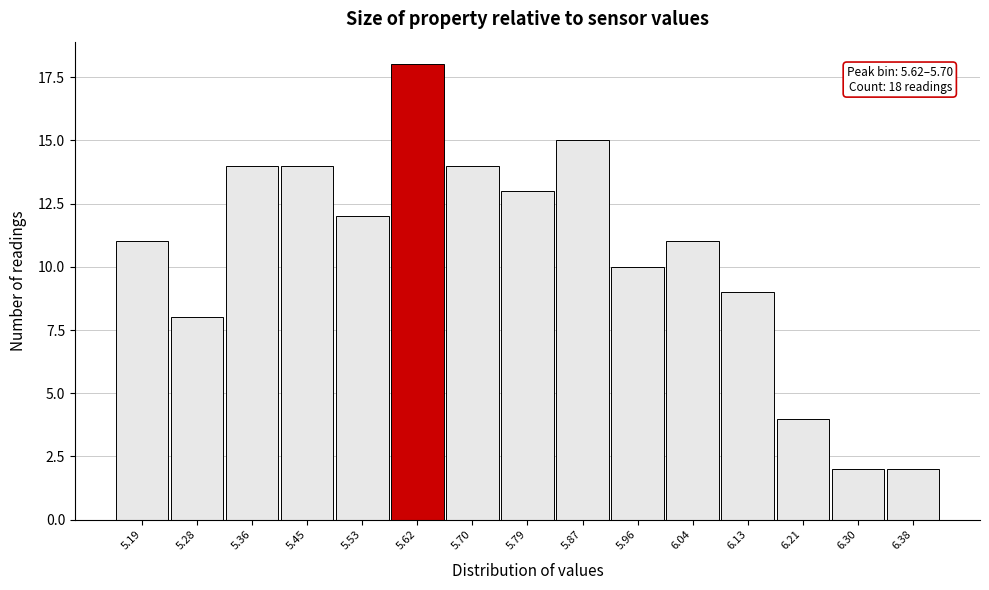

Reading right to left, extract all data points from this chart.

2	2	4	9	11	10	15	13	14	18	12	14	14	8	11